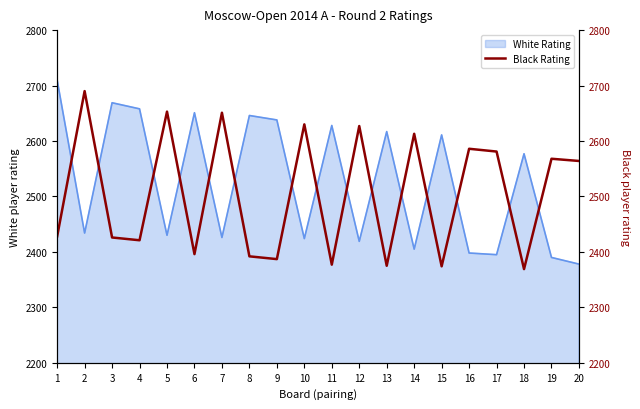

Does the chart display data point markers on the line(s)?

No